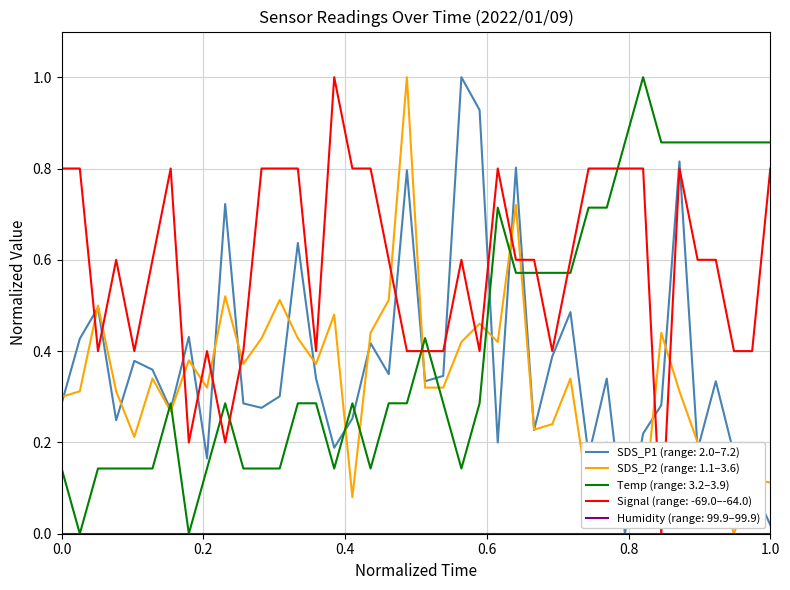

What is the maximum value for SDS_P1 (range: 2.0–7.2)?

1.0